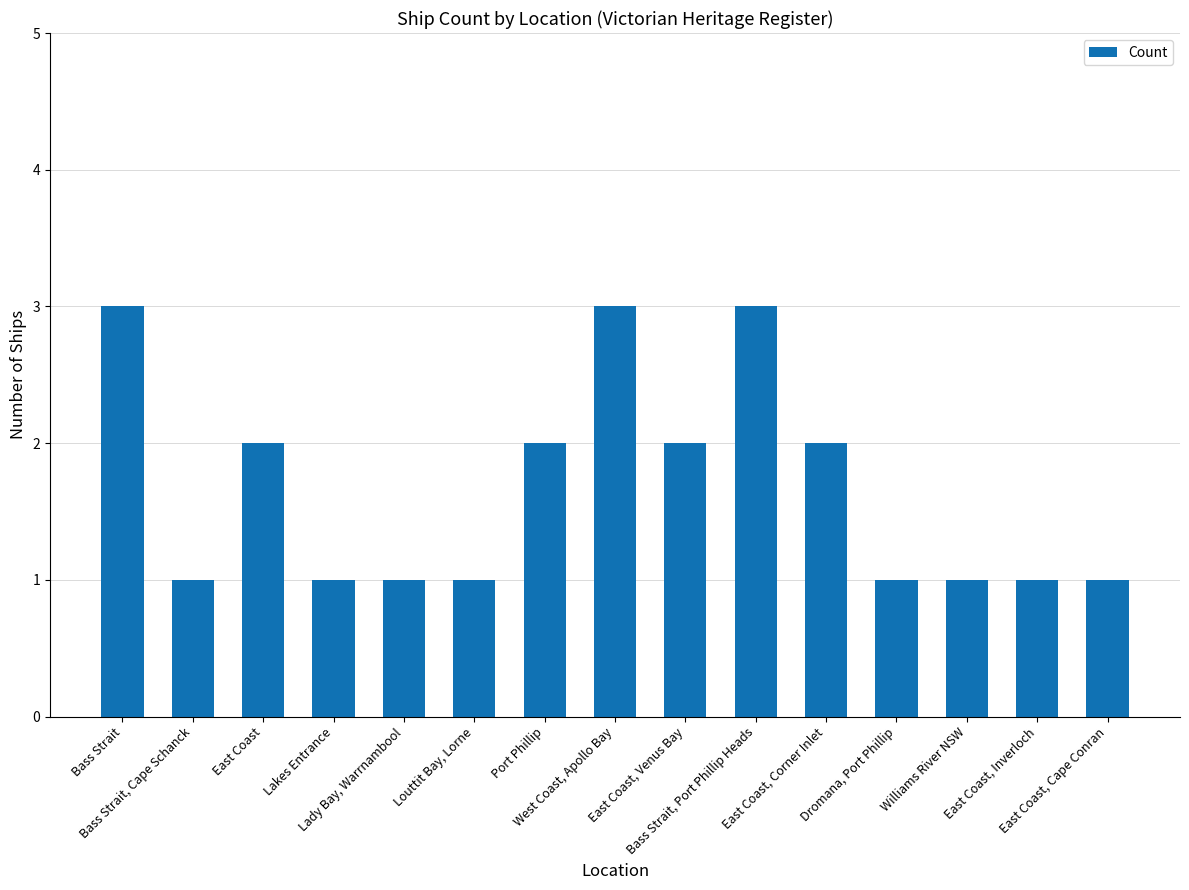

What is the greatest value displayed?

3